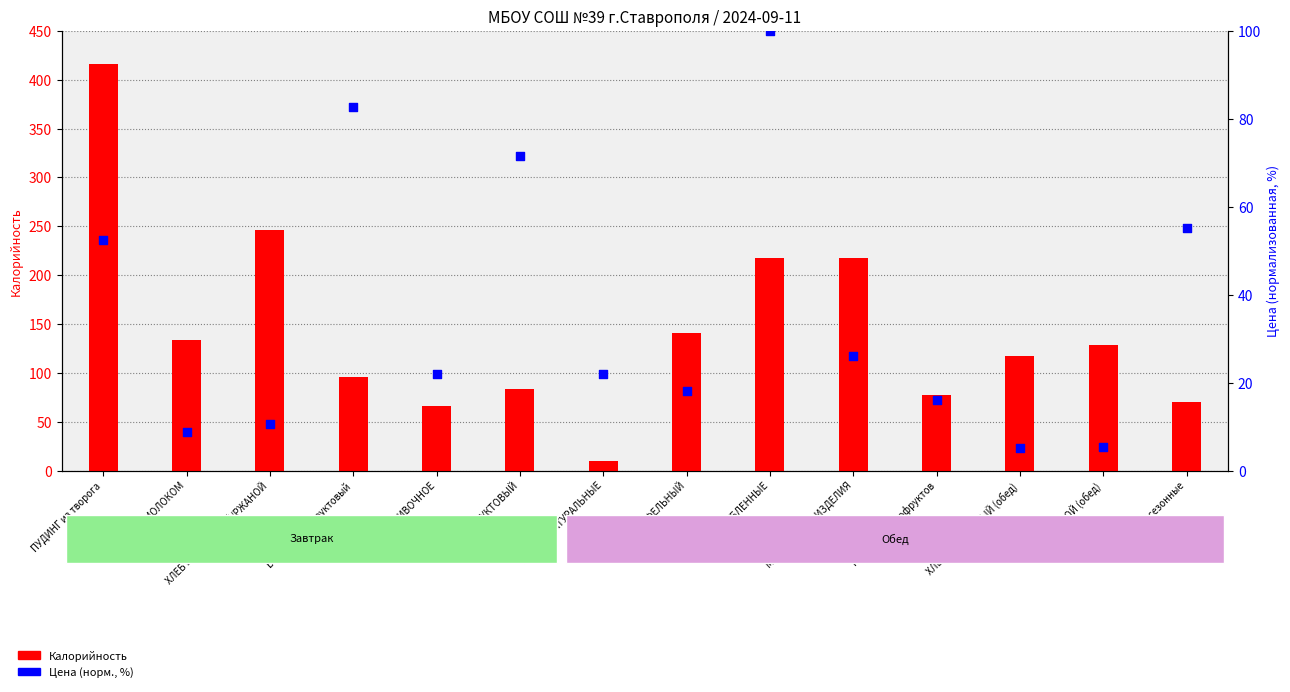

Which series reaches the maximum Y coordinate?

Калорийность